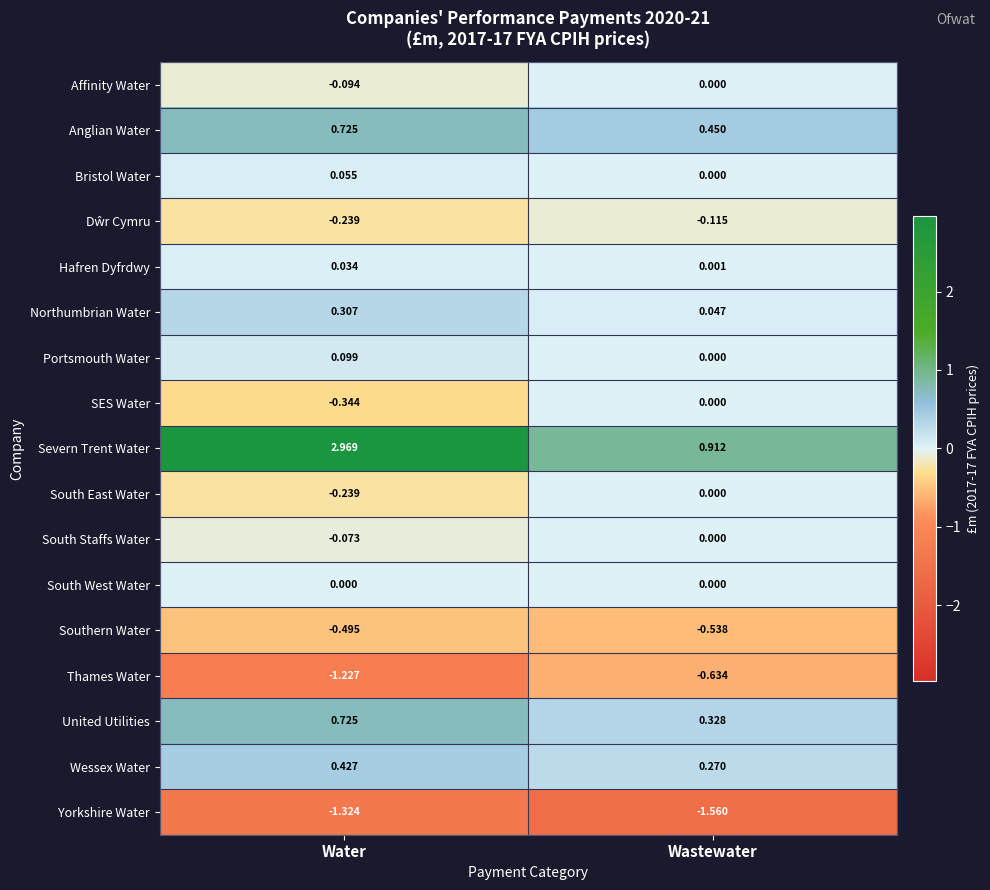

Where is Northumbrian Water nearest to the value 0?

Wastewater